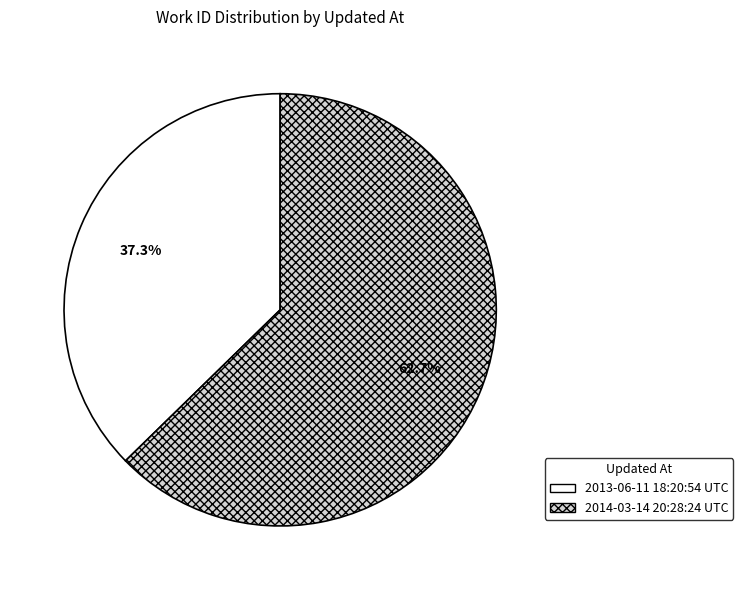

Which slice is the smallest?

2013-06-11 18:20:54 UTC